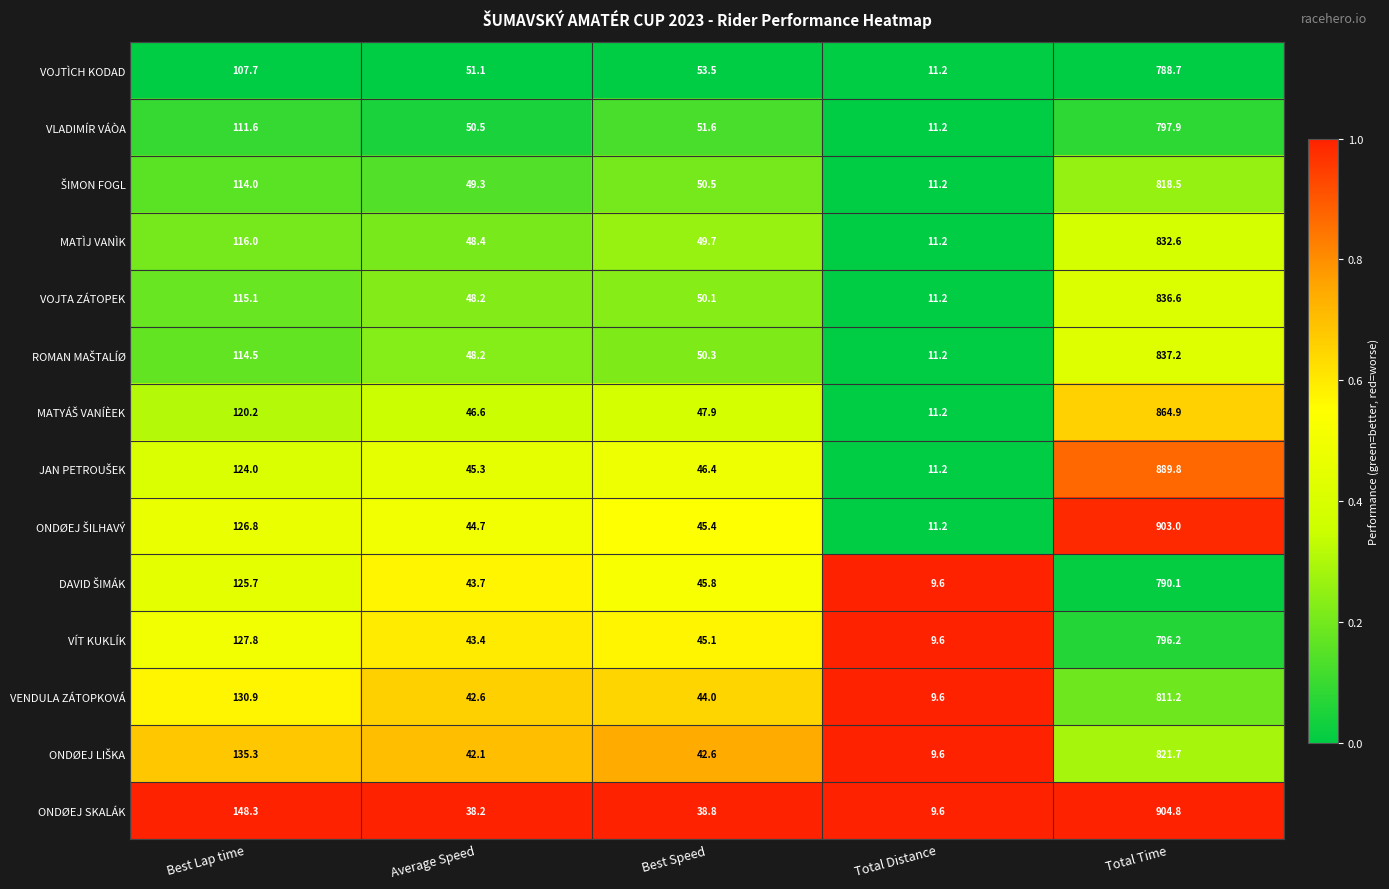

Is it true that VOJTA ZÁTOPEK equals 72.9 at Best Speed?

False